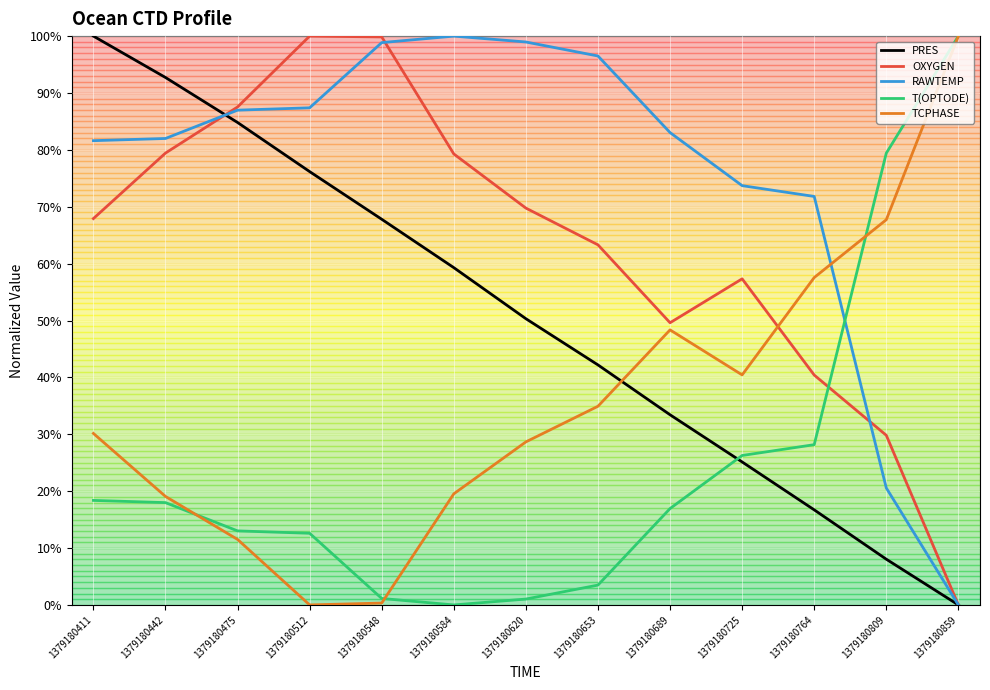

What is the sum of all T(OPTODE) values?

318.5